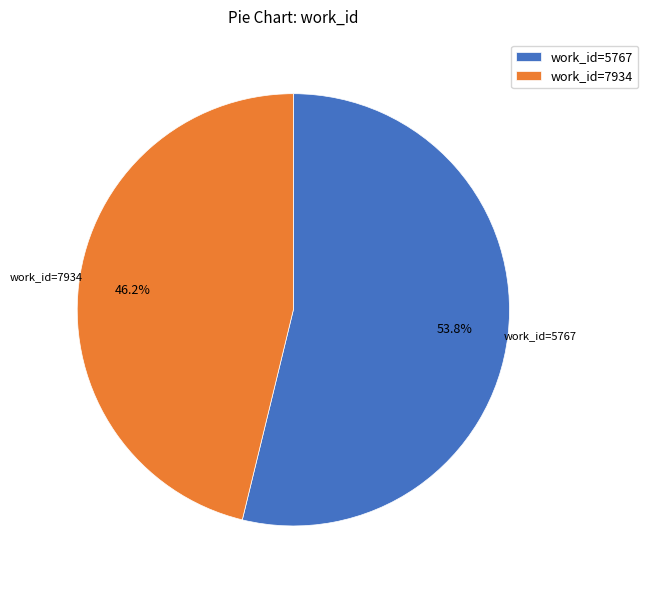

Which category accounts for the majority?

work_id=5767